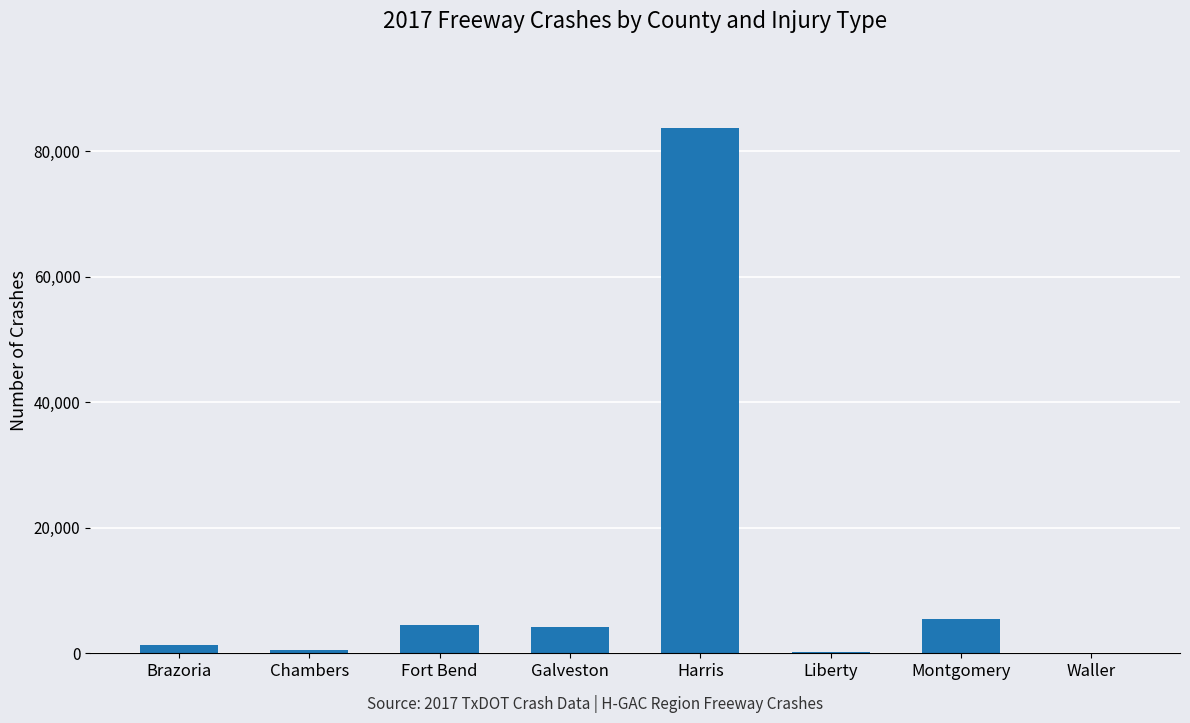

Where is the data nearest to the value 41895?

Montgomery